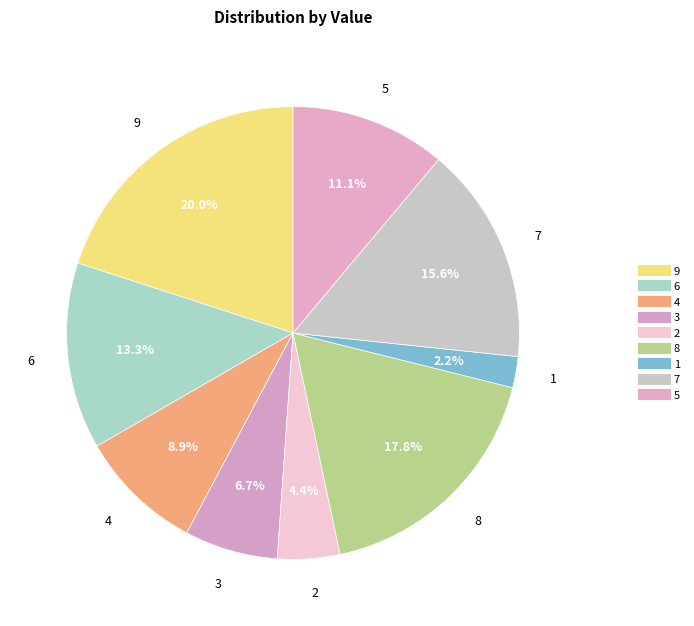

To the nearest percent, what percentage of the pie is 9?

20%